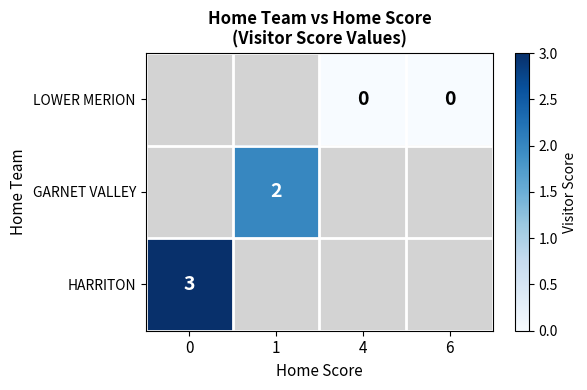

True or false: HARRITON has a value of 3 at 0.

True